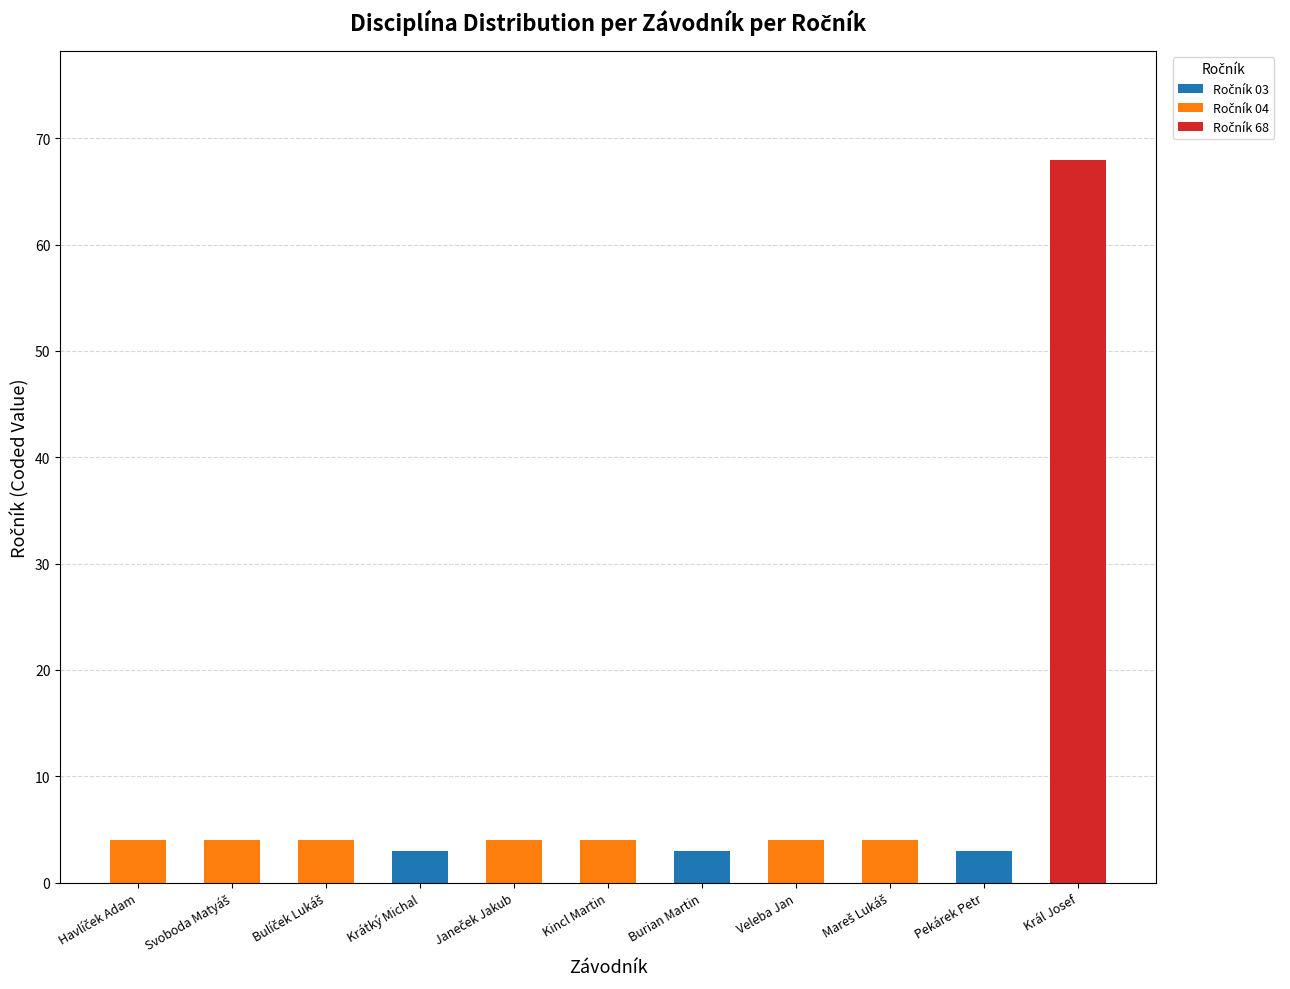

Are the bars horizontal?

No